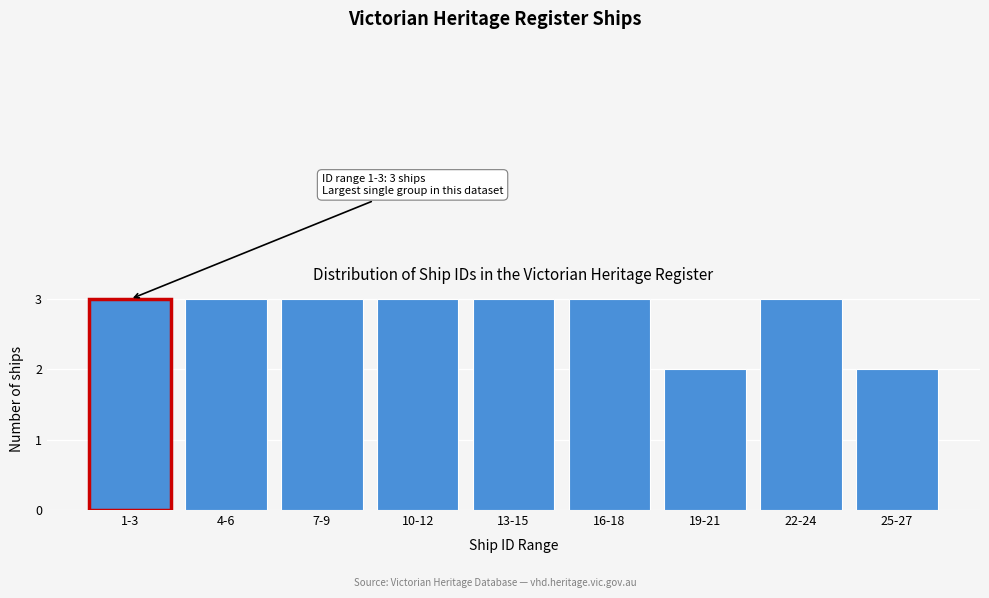

Reading left to right, transcribe all the data shown in this chart.

1-3=3	4-6=3	7-9=3	10-12=3	13-15=3	16-18=3	19-21=2	22-24=3	25-27=2